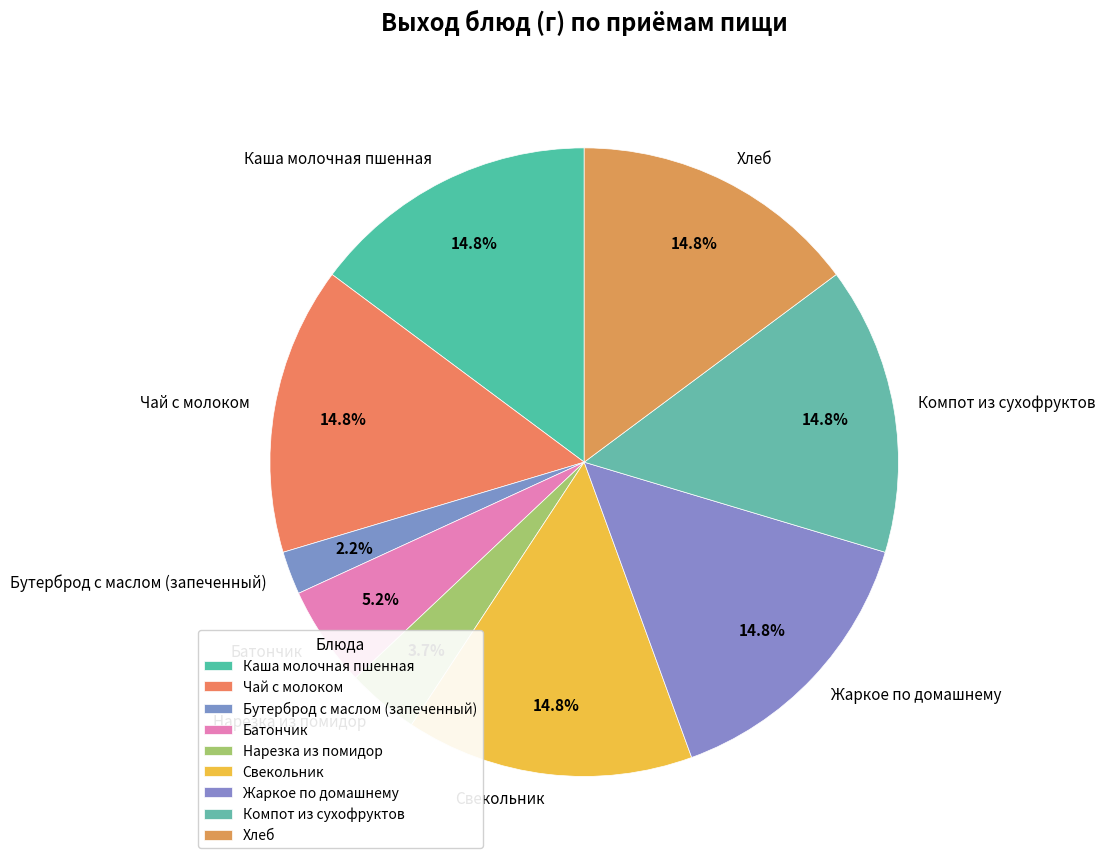

Count the number of slices in the pie.

9